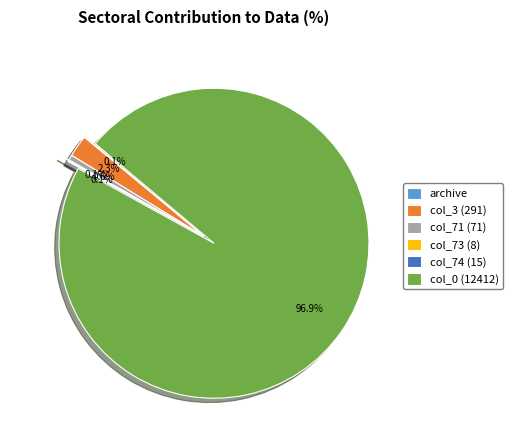

Is there any slice that represents more than half of the pie?

Yes